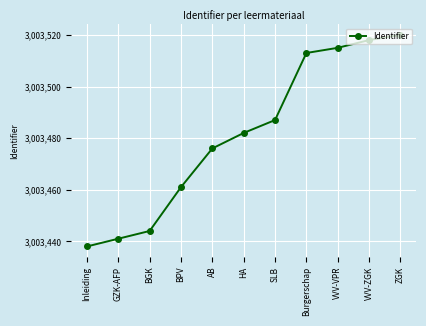

What is the value of the 9th point from the left?

3003515